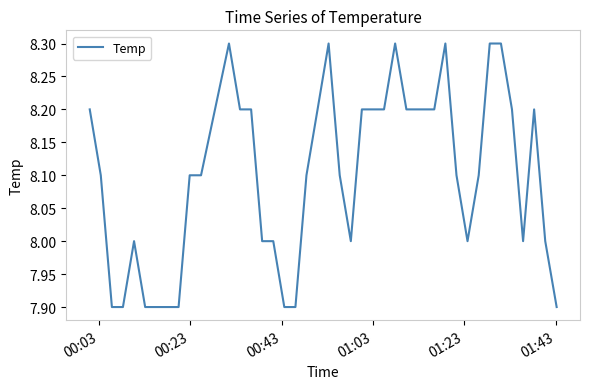

What is the minimum value shown in the chart?

7.9